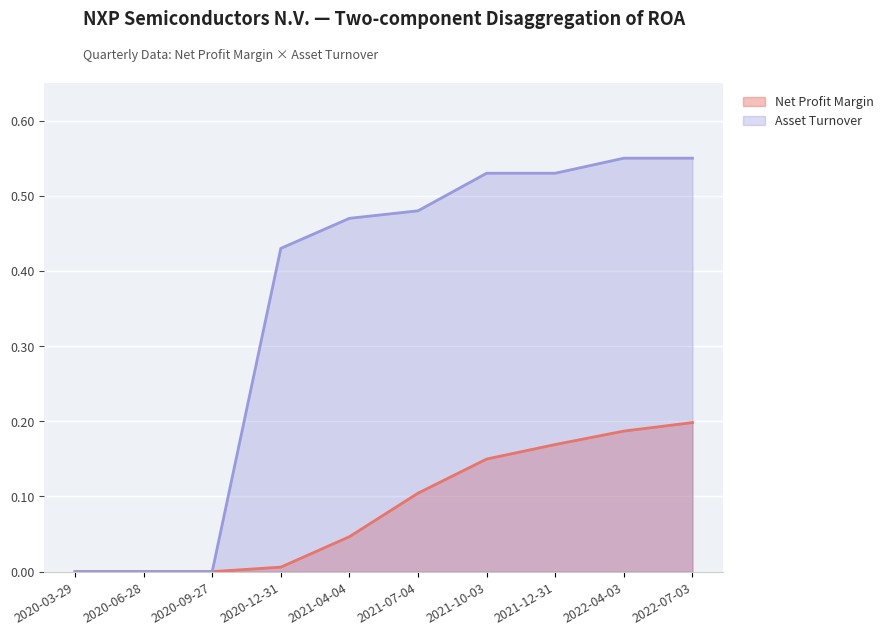

Reading right to left, extract all data points from this chart.

Net Profit Margin: 2022-07-03=0.2	2022-04-03=0.2	2021-12-31=0.2	2021-10-03=0.1	2021-07-04=0.1	2021-04-04=0.0	2020-12-31=0.0	2020-09-27=0.0	2020-06-28=0.0	2020-03-29=0.0
Asset Turnover: 2022-07-03=0.6	2022-04-03=0.6	2021-12-31=0.5	2021-10-03=0.5	2021-07-04=0.5	2021-04-04=0.5	2020-12-31=0.4	2020-09-27=0.0	2020-06-28=0.0	2020-03-29=0.0